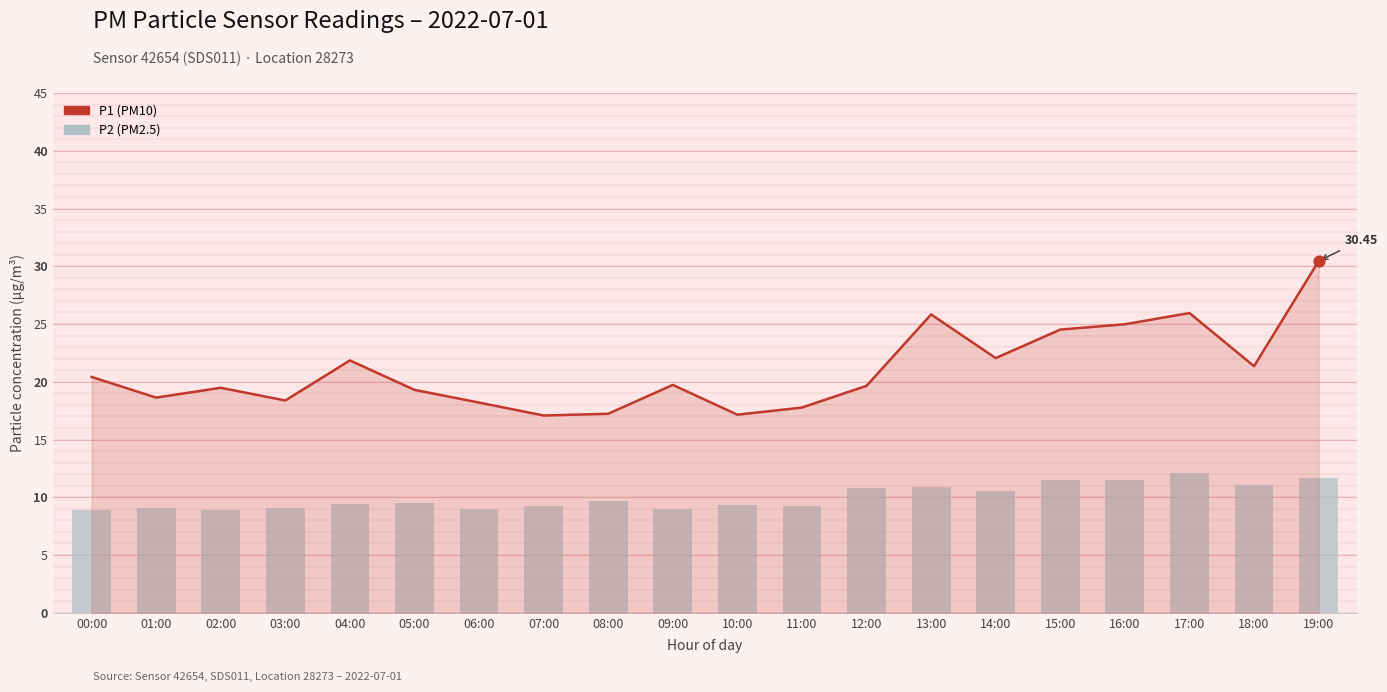

At how many categories does at least one series exceed 21?

8